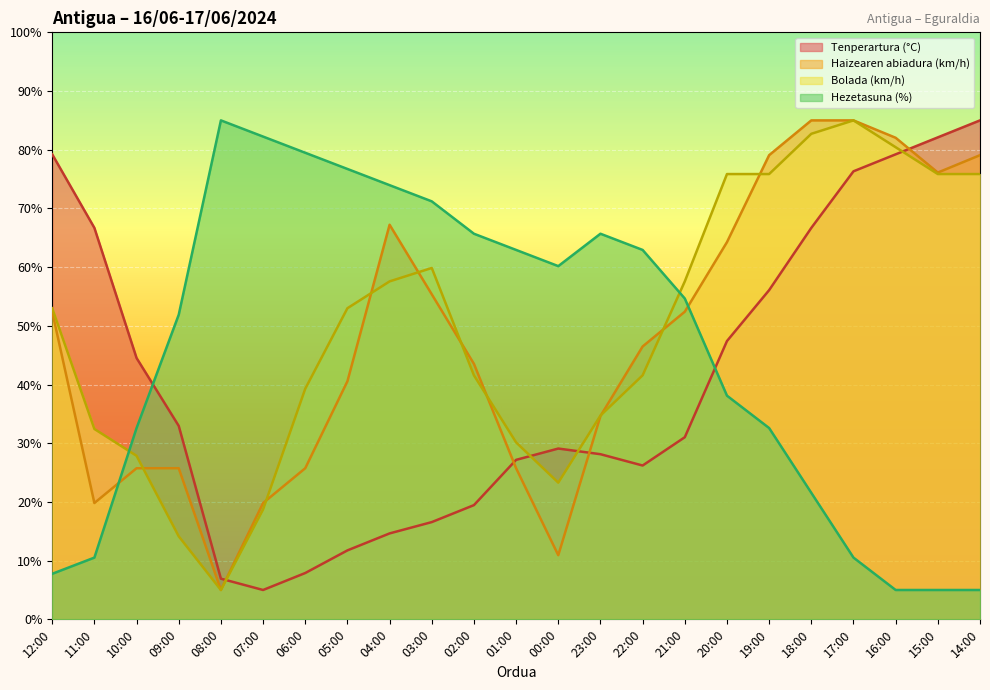

What is the difference between the maximum and second lowest values in the Haizearen abiadura (km/h) series?

74.1